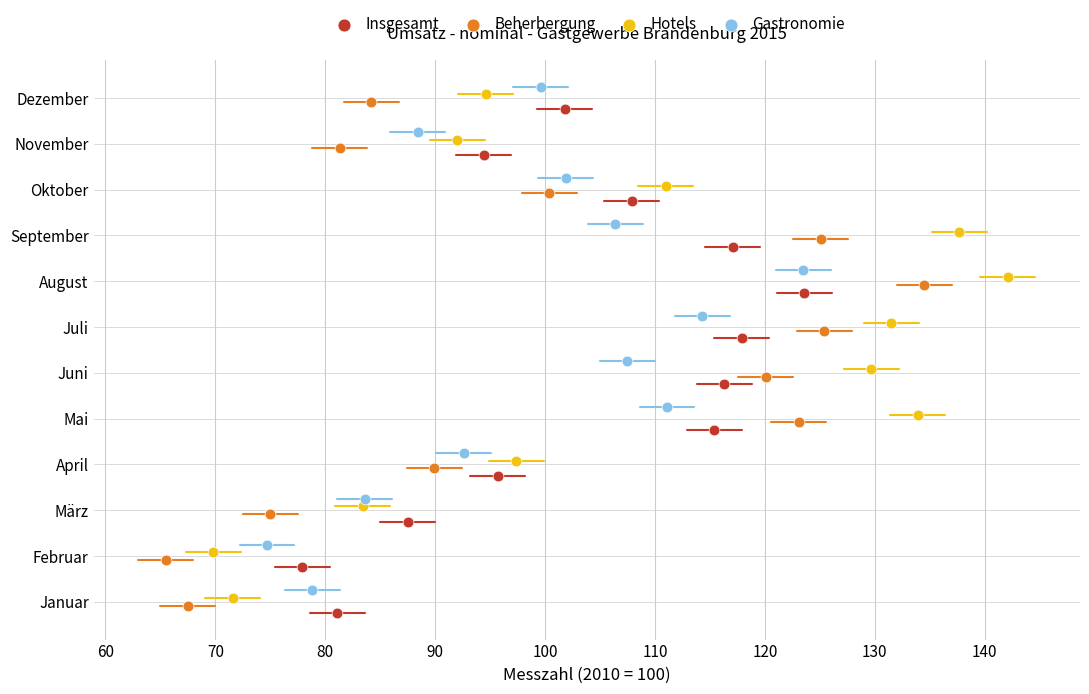

Which series contains the highest Y value?

Gastronomie